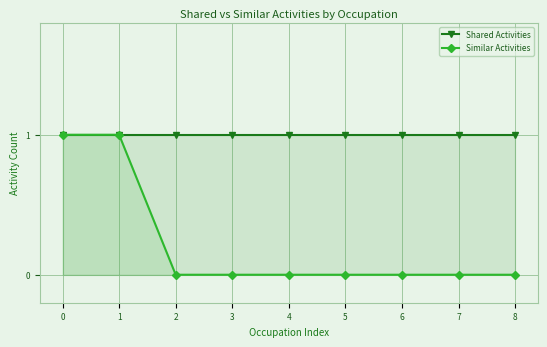

The Similar Activities series shows 0 at 3. True or false?

False